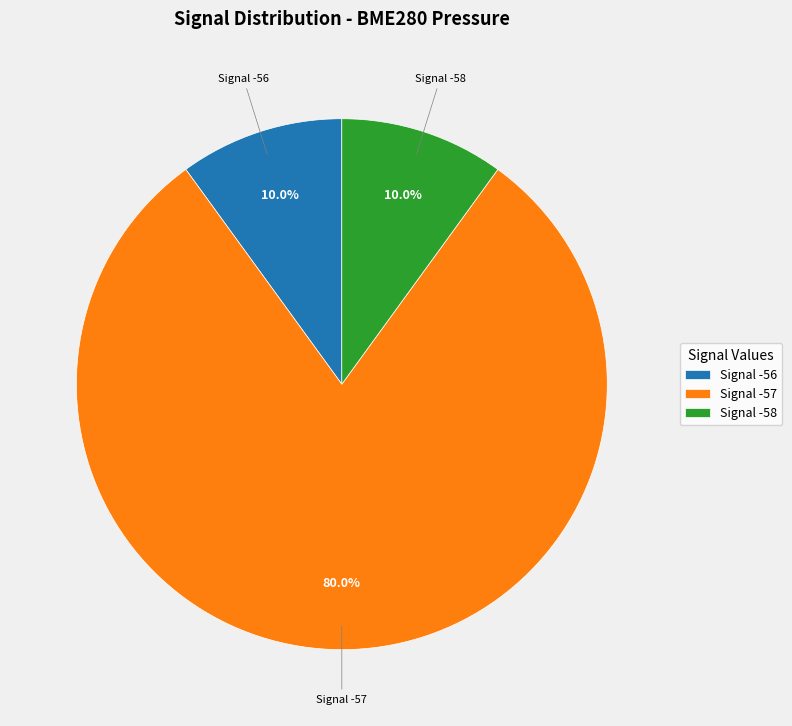

Does any single category account for the majority?

Yes